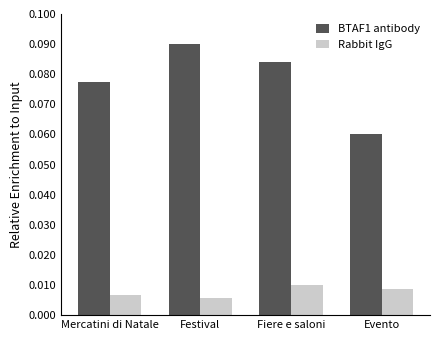

Is the value of BTAF1 antibody at Fiere e saloni greater than the value of Rabbit IgG at Mercatini di Natale?

Yes